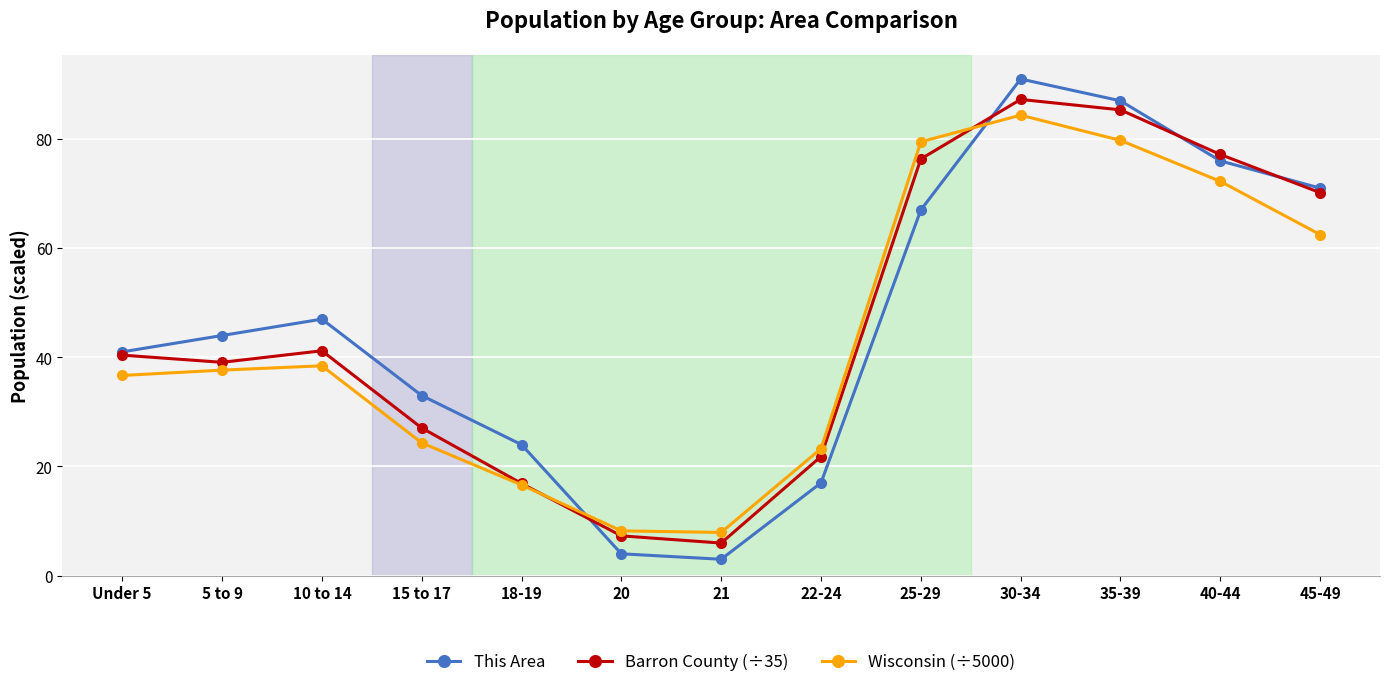

Where is the first local maximum for This Area?

10 to 14